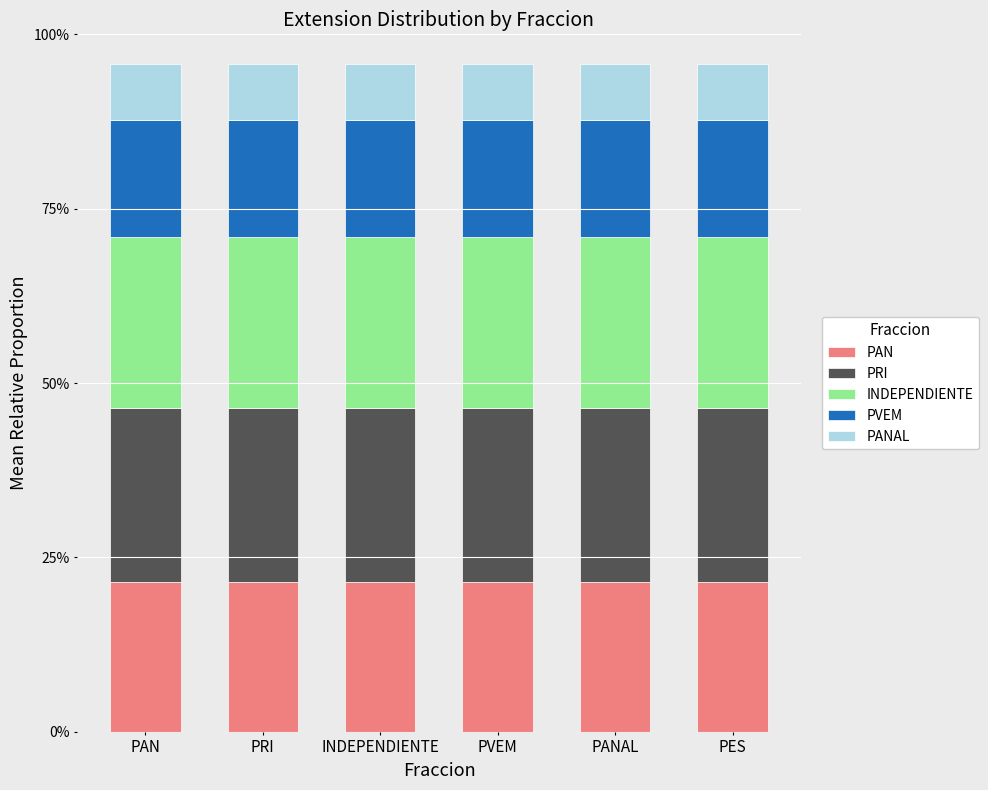

Does the chart contain stacked bars?

Yes